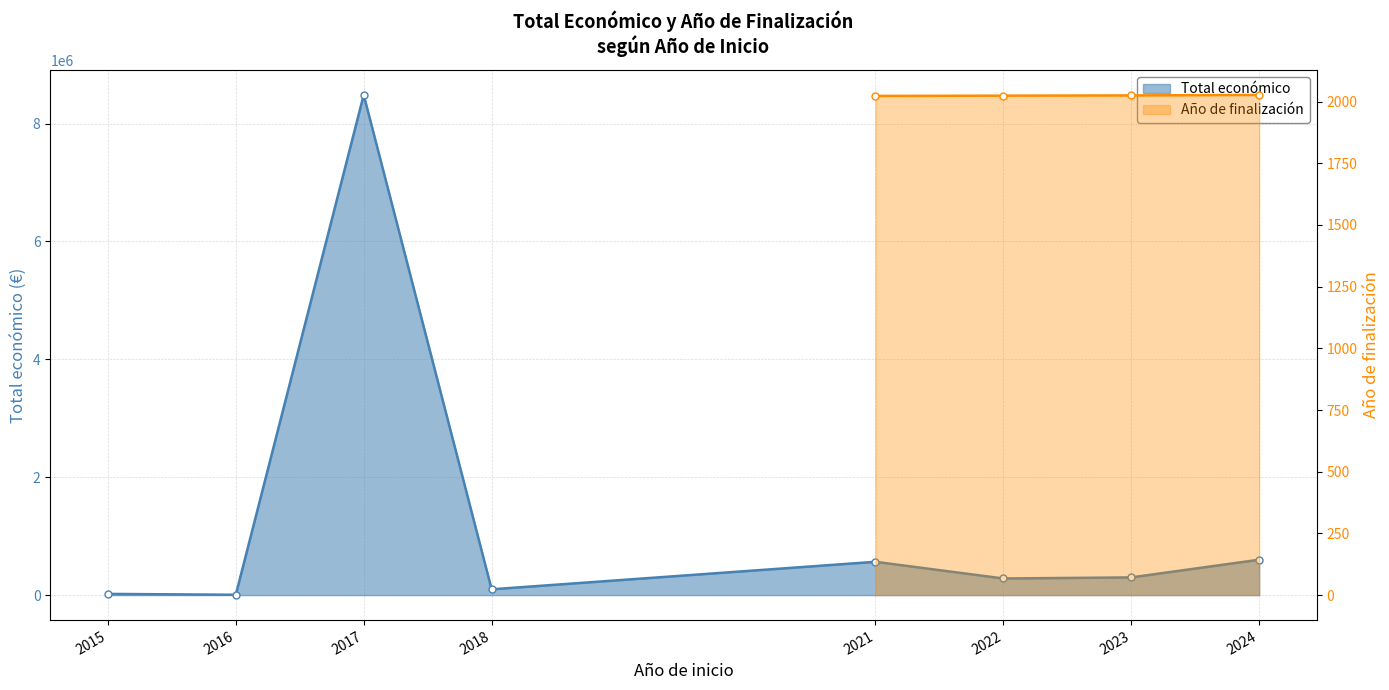

What is the sum of all Total económico values?

10355175.0